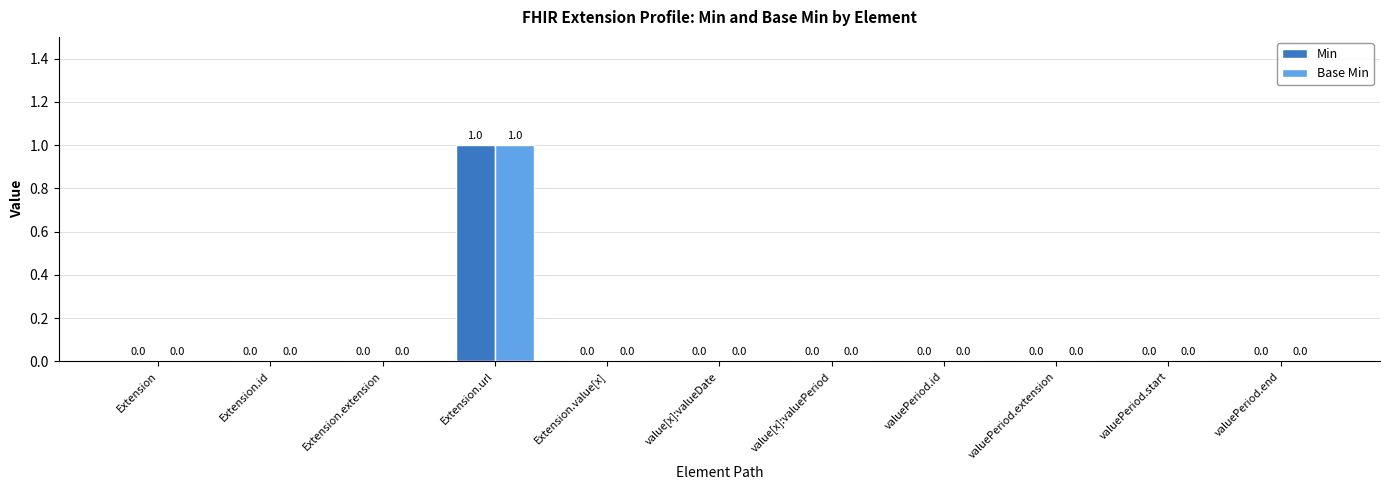

At which label does Base Min reach its peak?

Extension.url